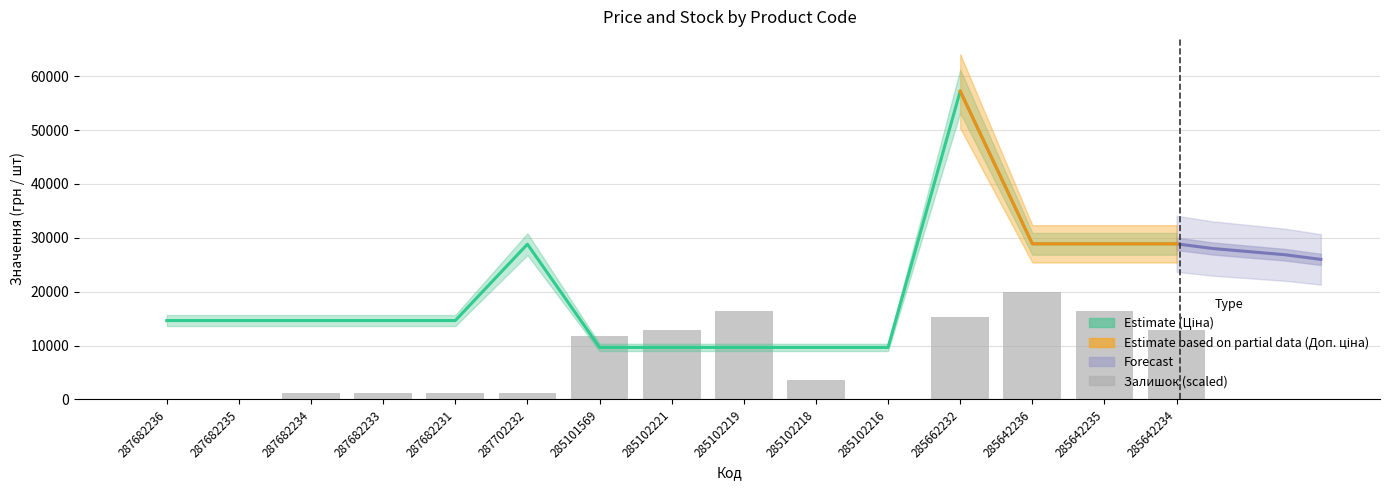

True or false: Залишок has a value of 16497.3 at 285102219.

True